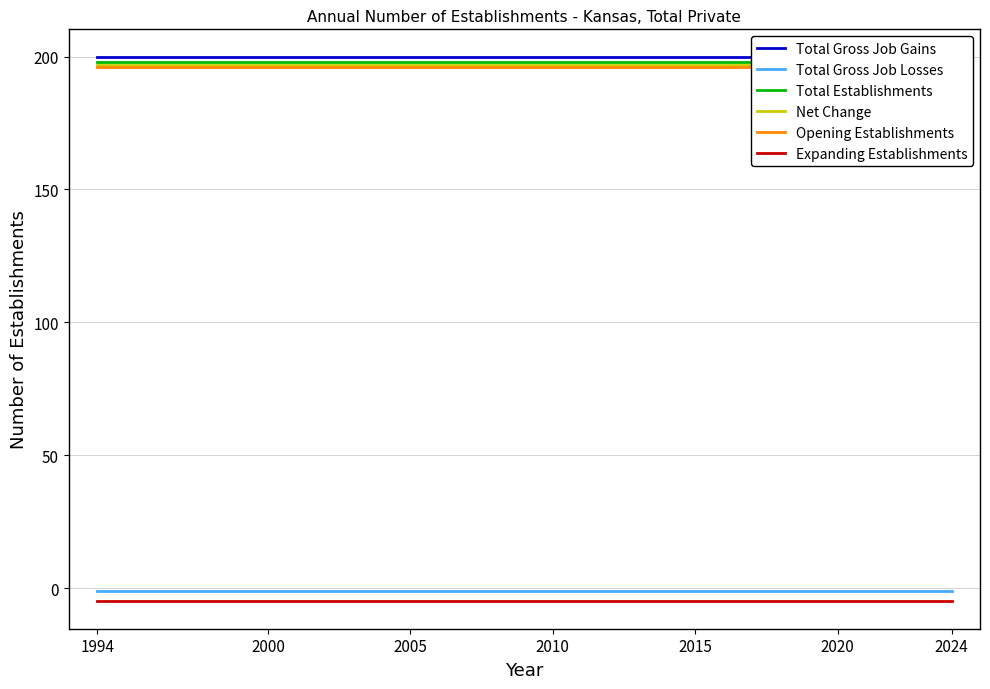

Does the chart have visible grid lines?

Yes